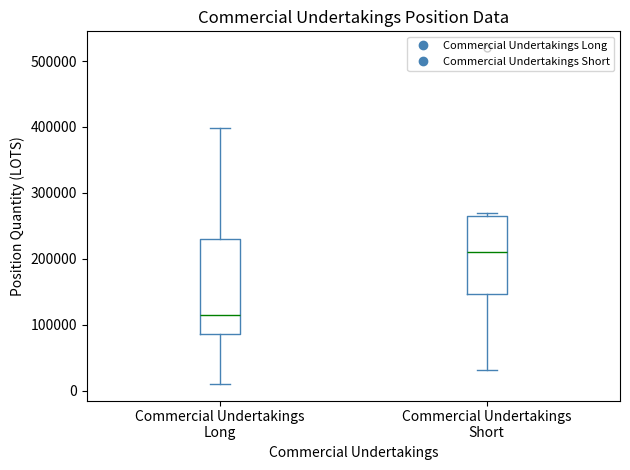

Where is the upper edge of the box for Commercial Undertakings Short on the y-axis? The values are not printed on the chart, so give them approximately, as read against the axis.

260000